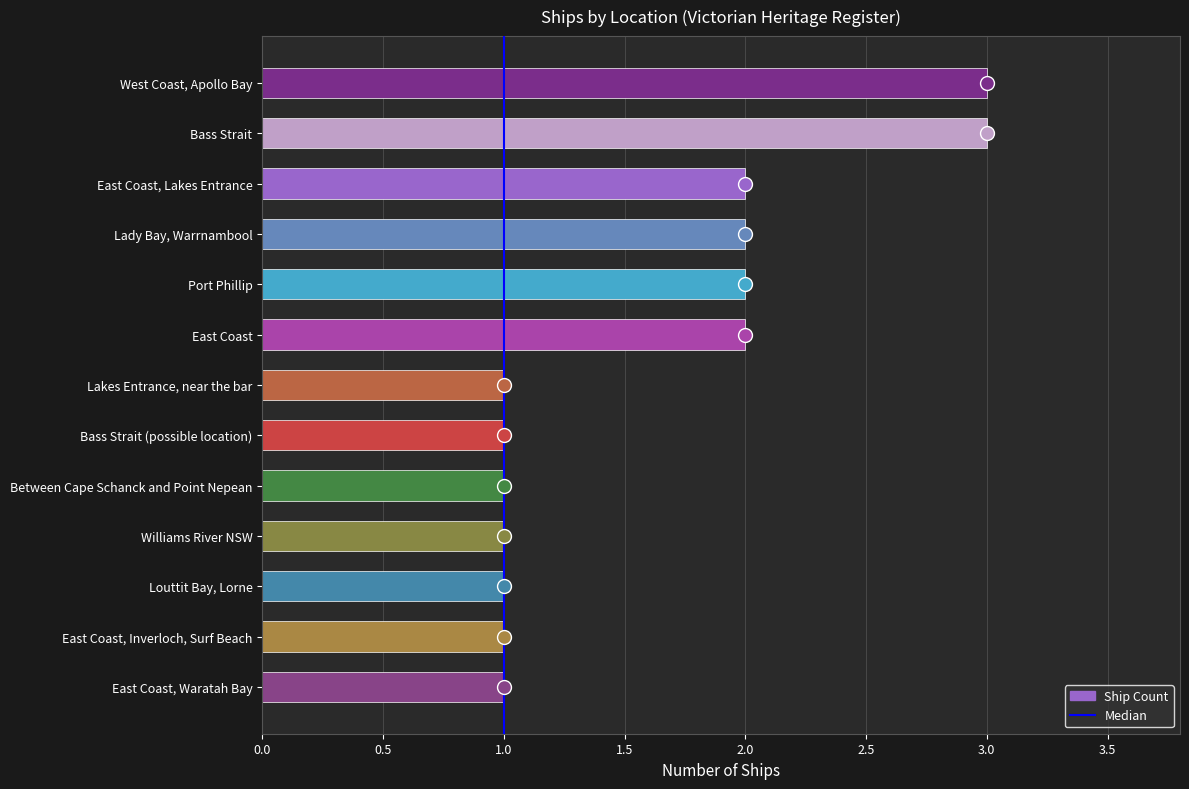

Approximately how many times larger is the value at Louttit Bay, Lorne compared to East Coast, Inverloch, Surf Beach?

1.0